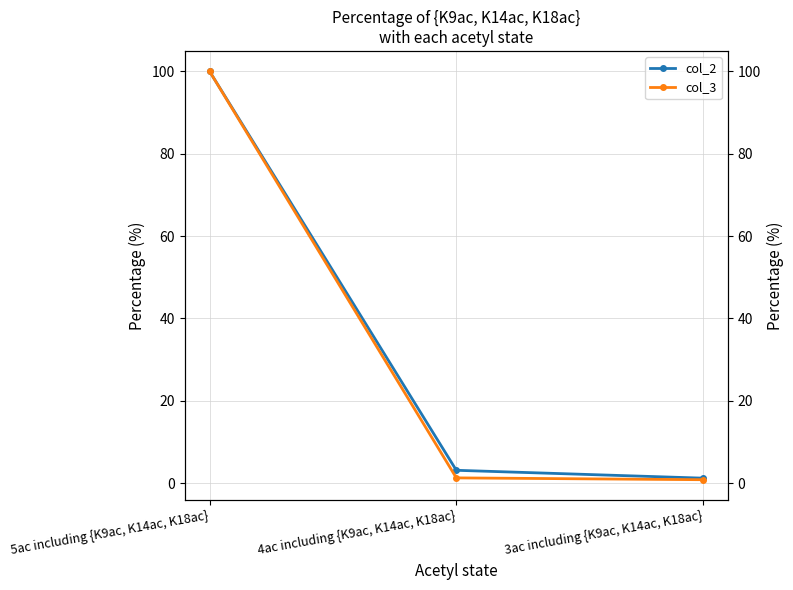

The value of col_3 at 5ac including {K9ac, K14ac, K18ac} is 100.0. True or false?

True